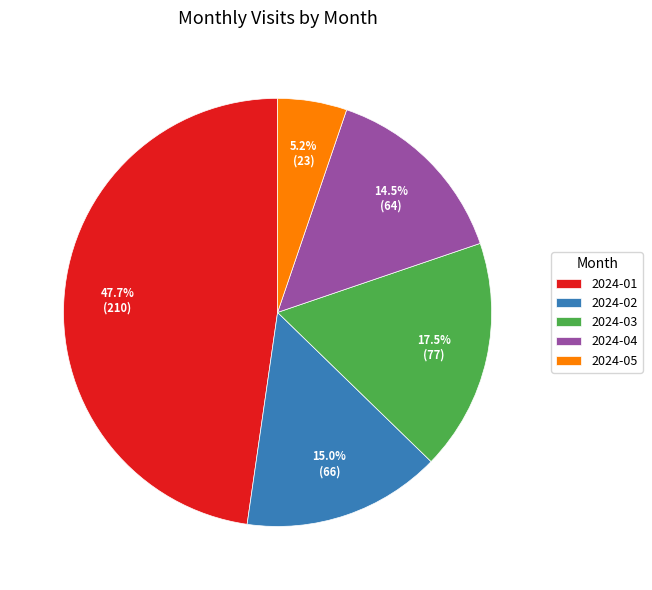

Do 2024-03 and 2024-05 together represent more than half of the pie?

No